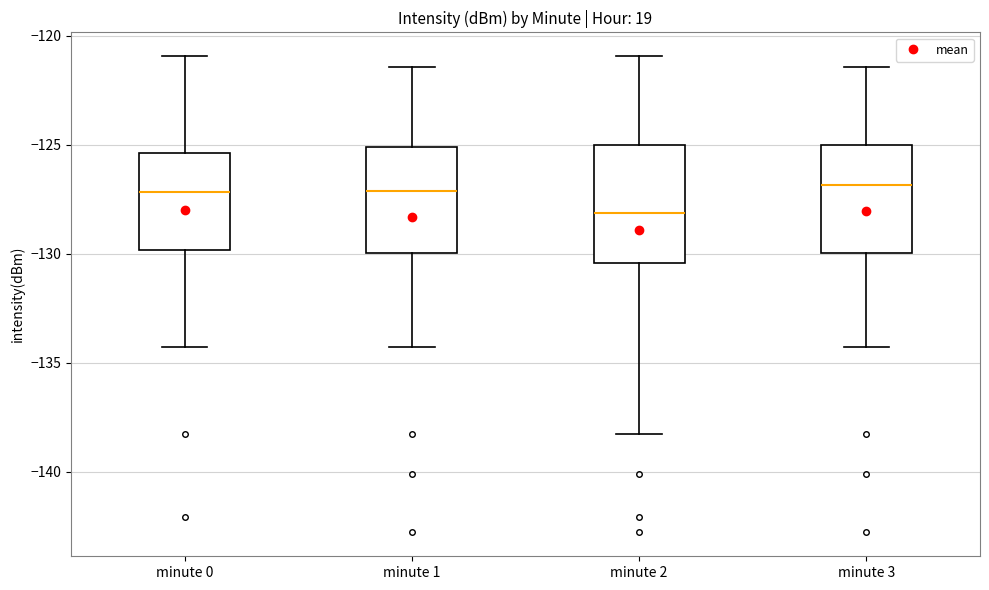

Where is the upper edge of the box for minute 3 on the y-axis? The values are not printed on the chart, so give them approximately, as read against the axis.

-125.0